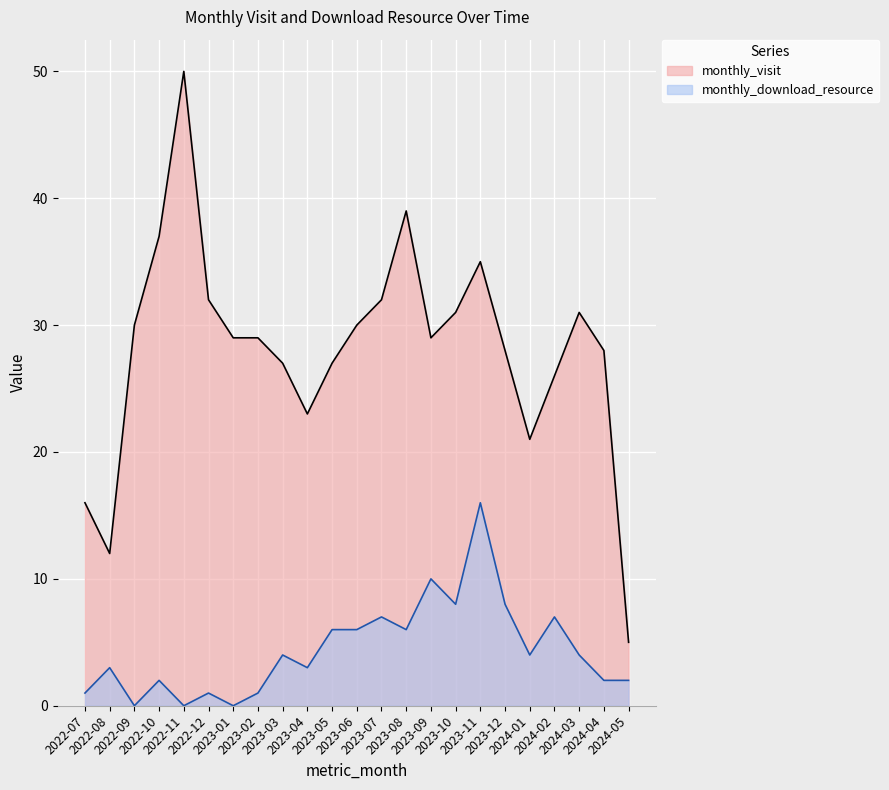

True or false: monthly_download_resource has a value of 3 at 2024-04.

False